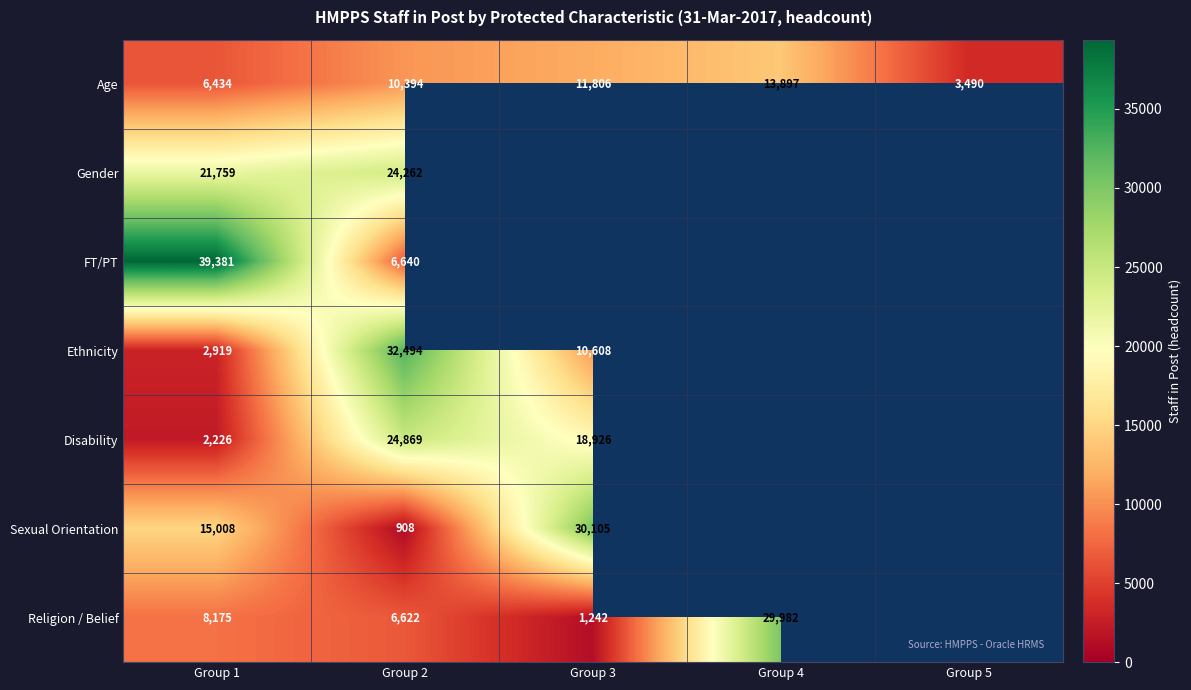

Rank the series at Group 2 from lowest to highest value.

Sexual Orientation, Religion / Belief, FT/PT, Age, Gender, Disability, Ethnicity